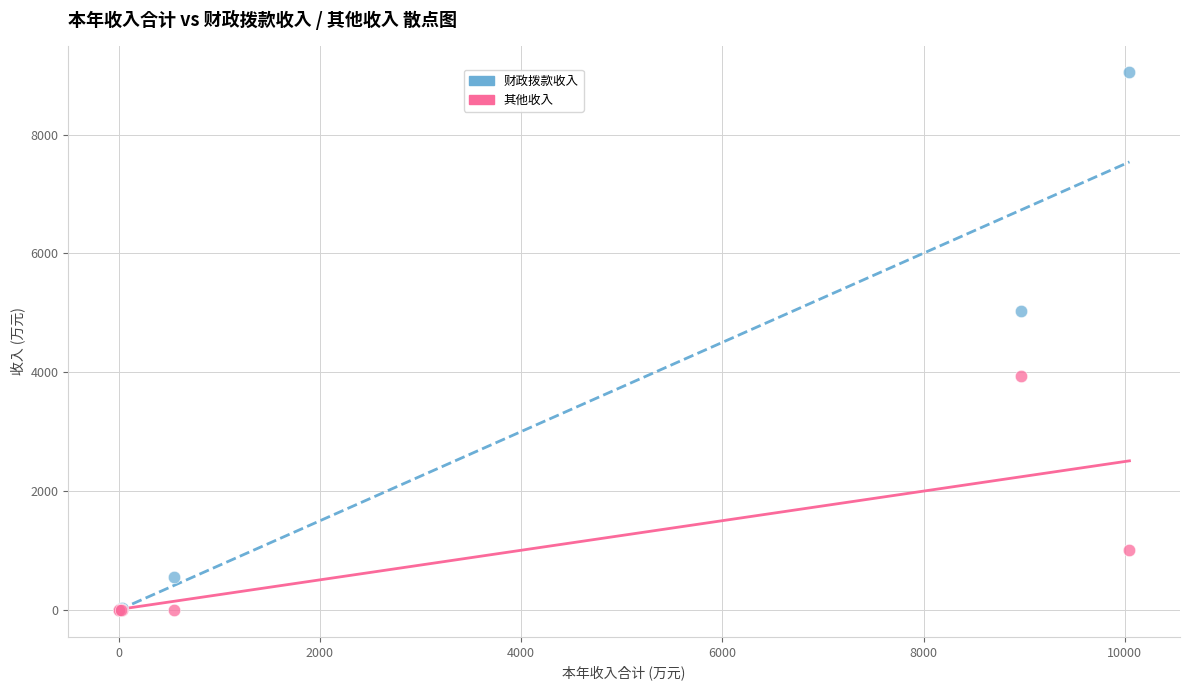

Which series reaches the maximum Y coordinate?

财政拨款收入